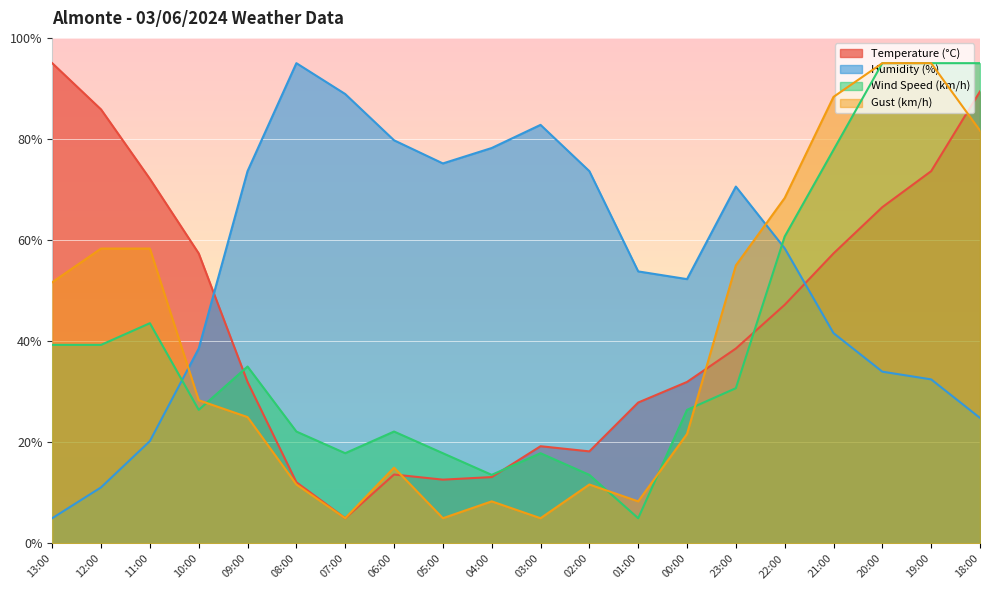

How many data points in Temperature (°C) are above 38?

10